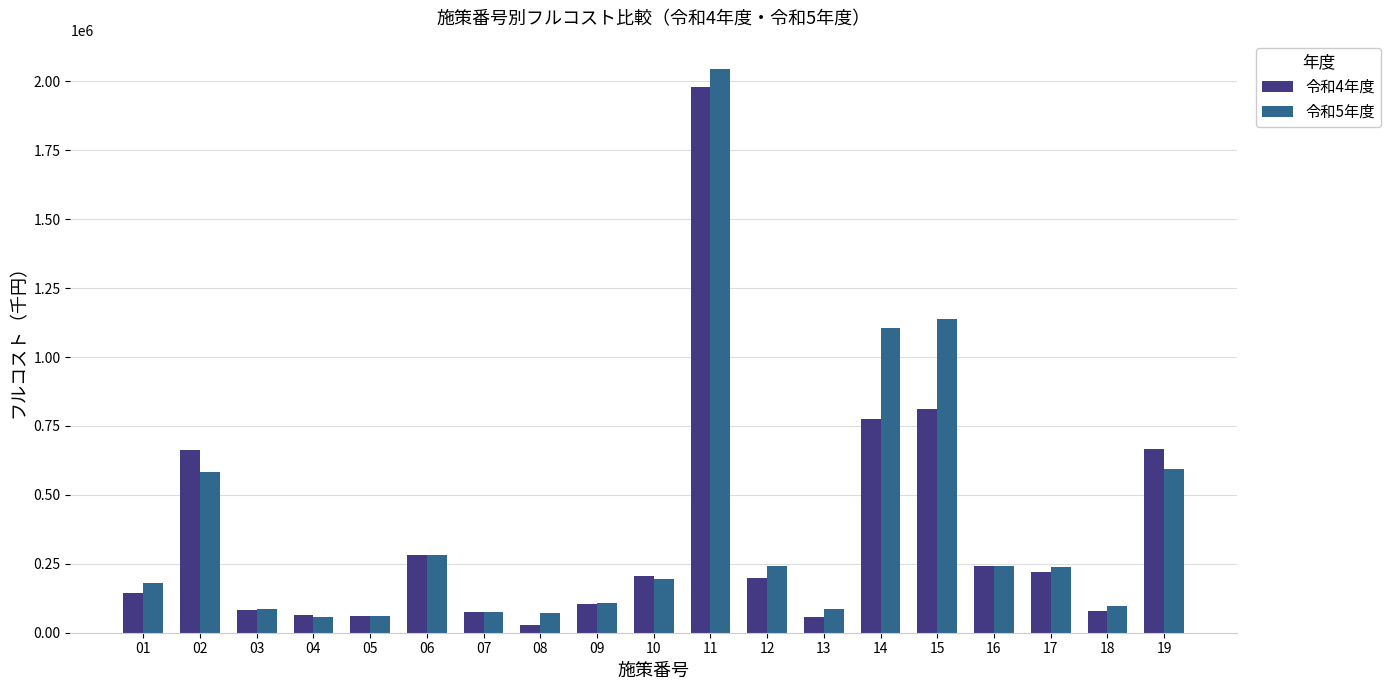

How many groups of bars are there?

19